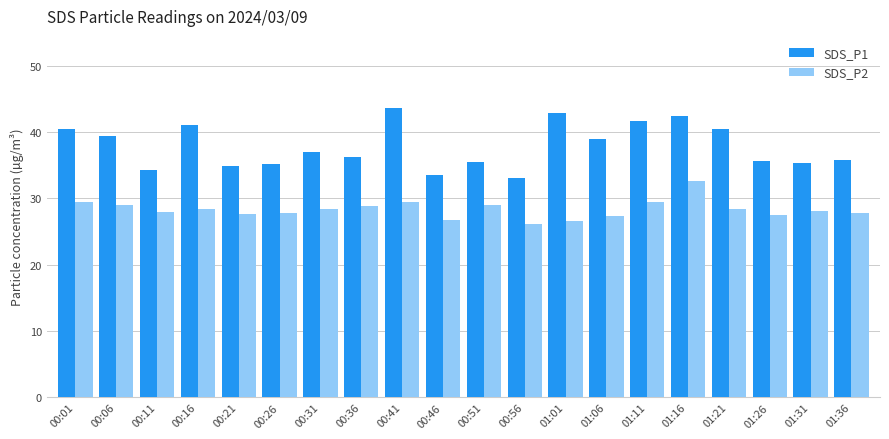

What position from the right is 00:06?

19